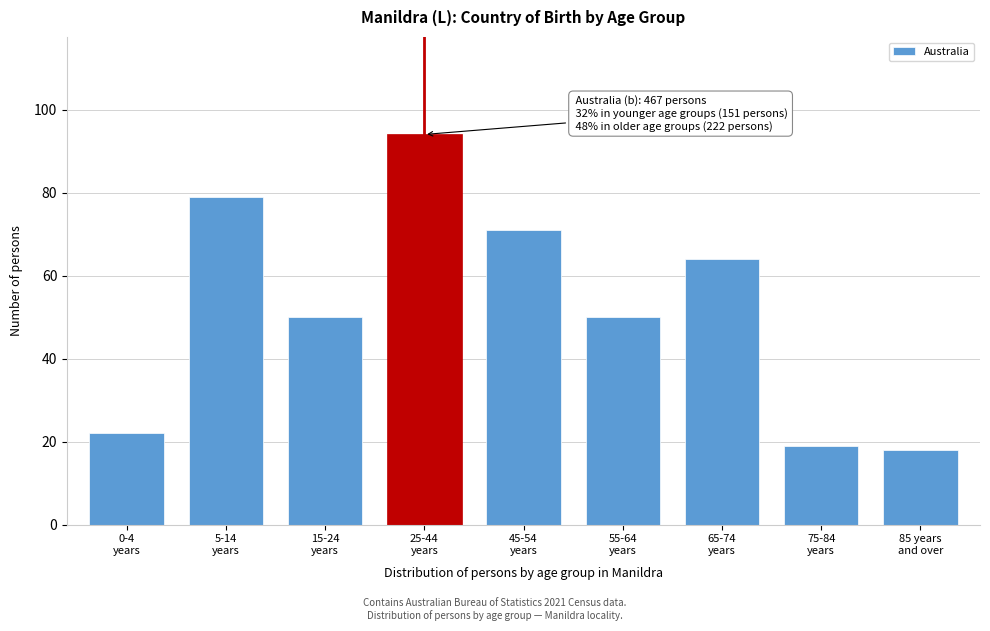

Reading right to left, list all the values displayed in this chart.

18	19	64	50	71	94	50	79	22